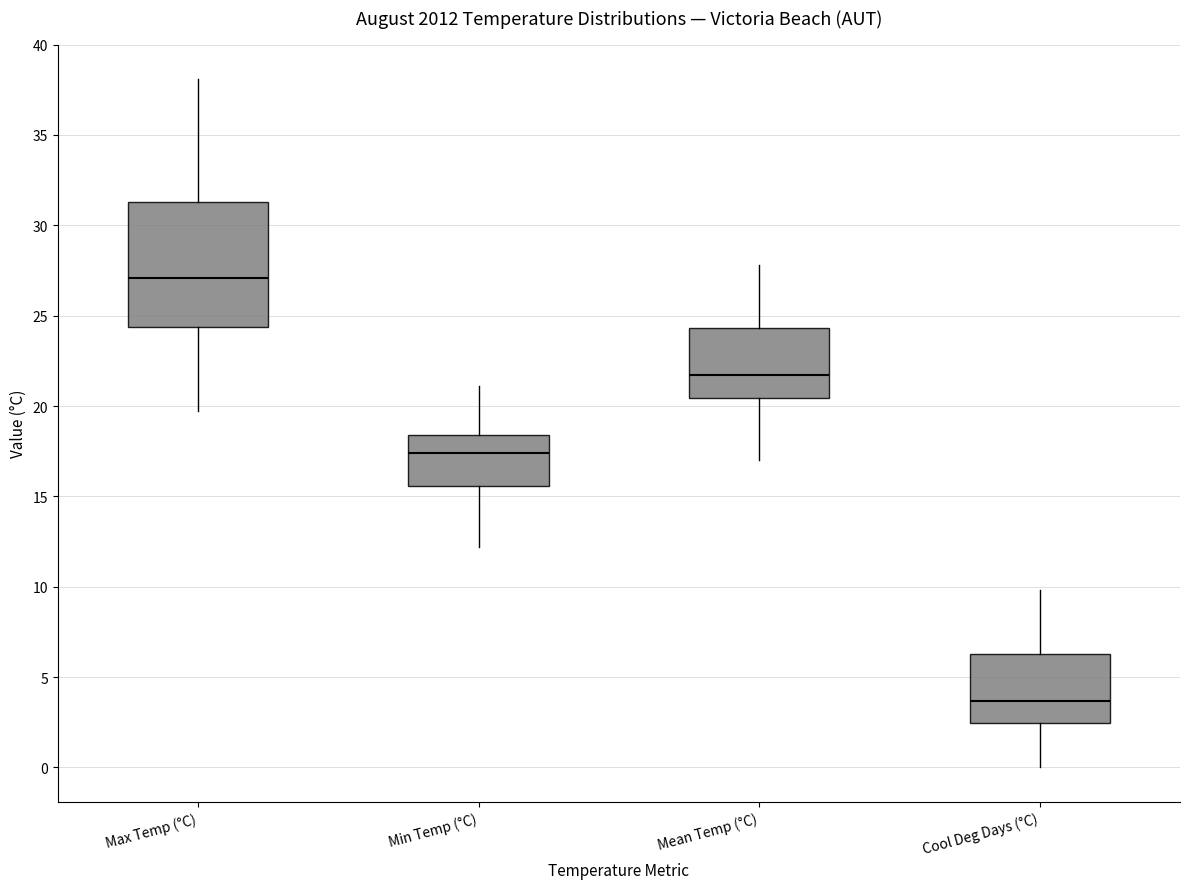

Which box's median line is the highest?

Max Temp (°C)